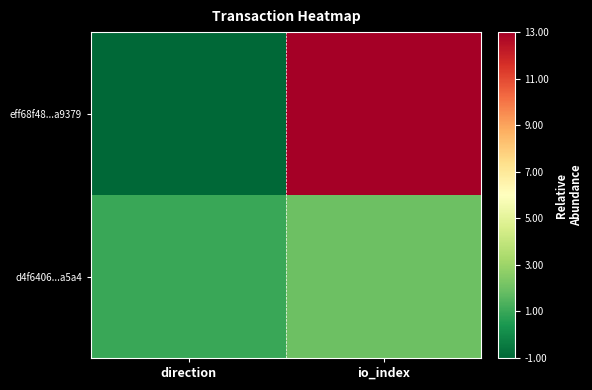

At how many categories does at least one series exceed 6?

1